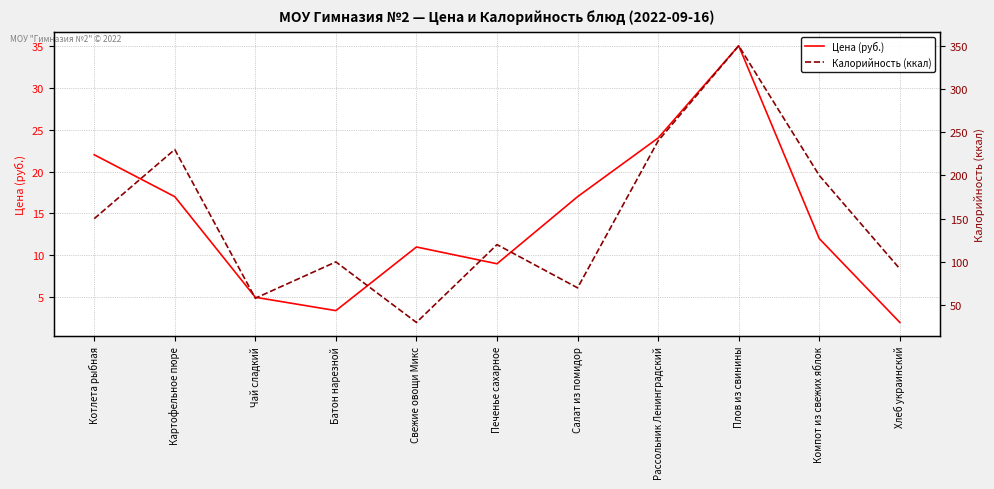

Is the value of Калорийность (ккал) at Хлеб украинский greater than the value of Цена (руб.) at Чай сладкий?

Yes